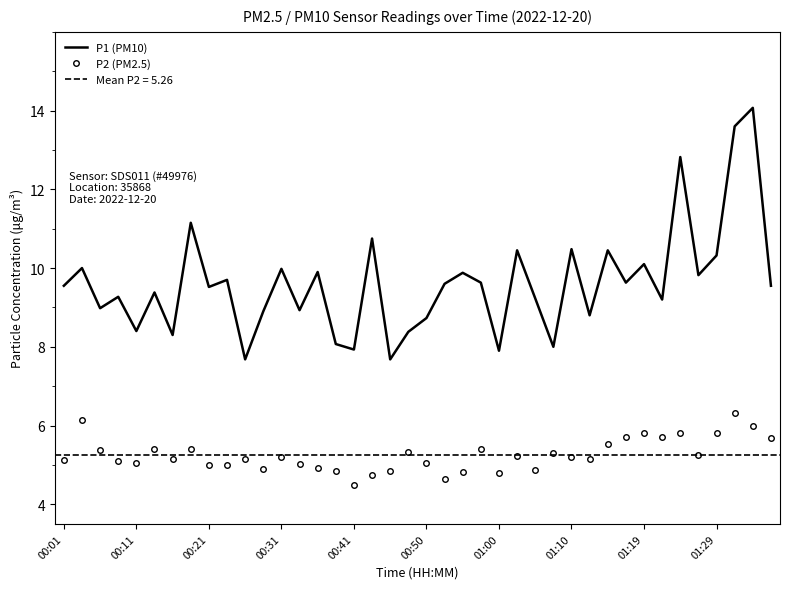

What is the highest value of the P2 (PM2.5) series?

6.3